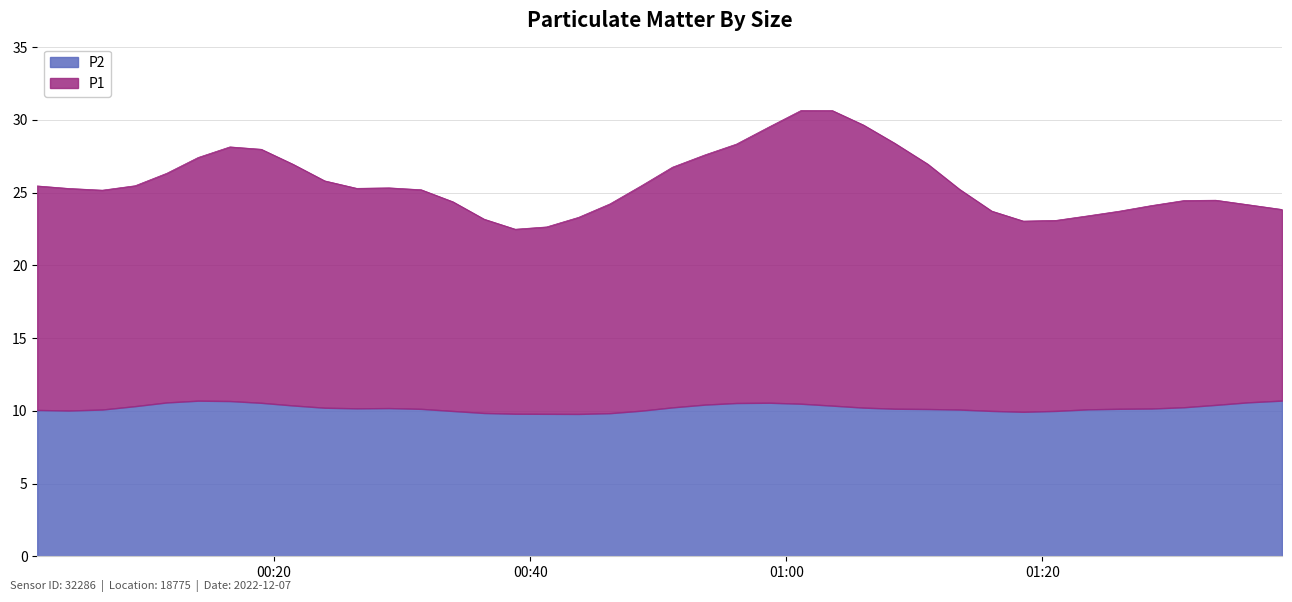

Which series has the widest spread of values?

P1